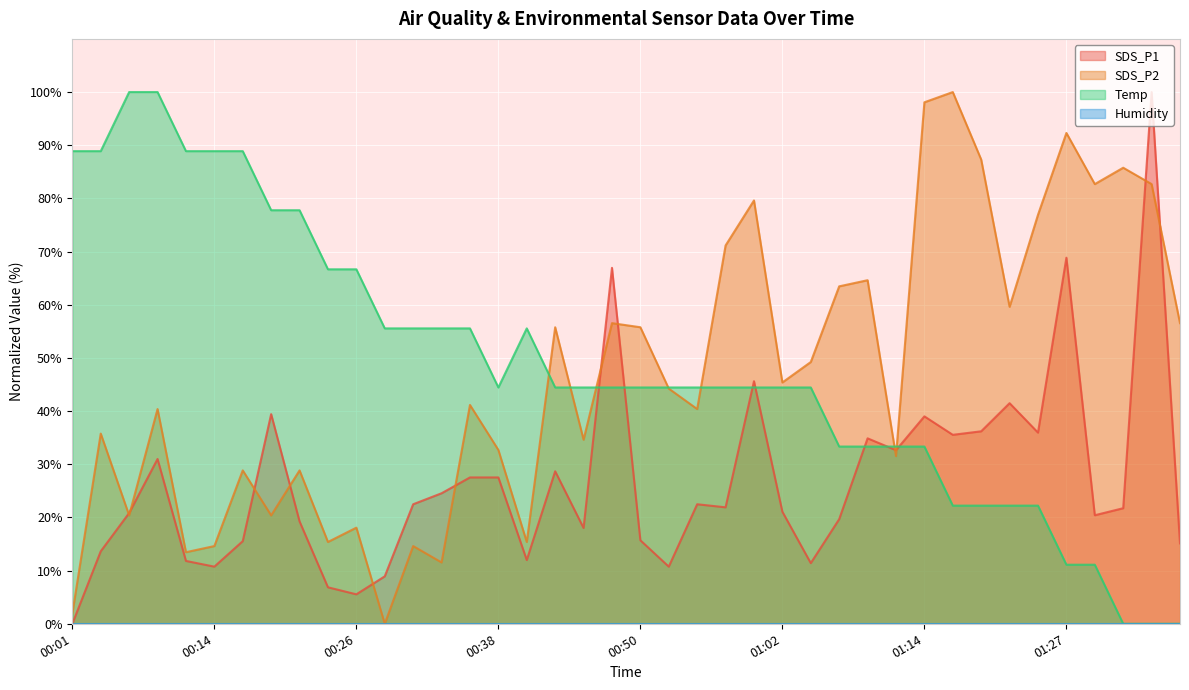

What is the label of the 20th point from the right?

00:50